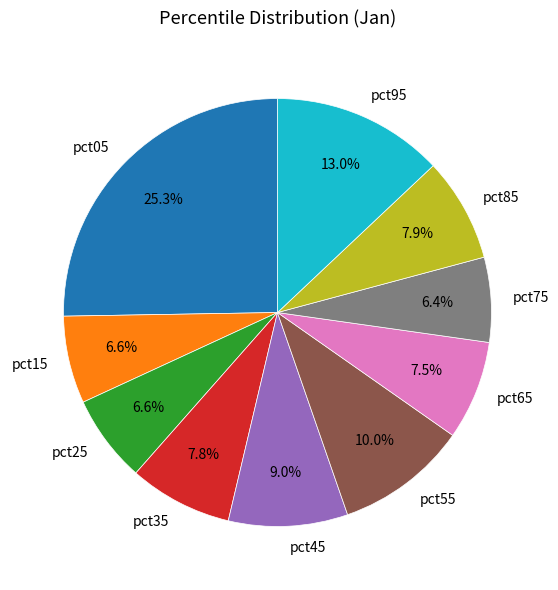

Combined, what portion of the pie is pct35 and pct65?

15.3%